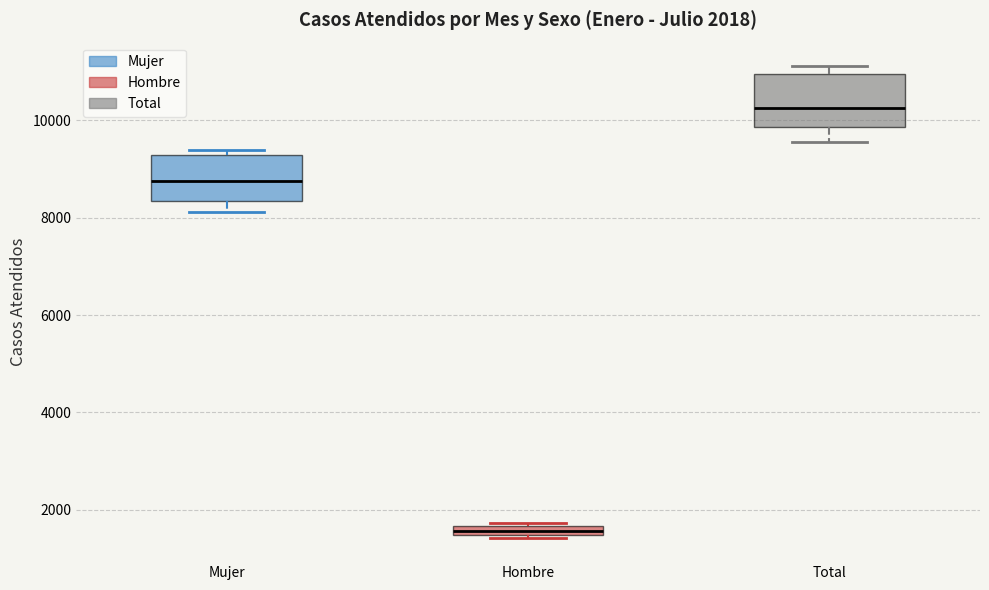

Which box has the lowest median line?

Hombre